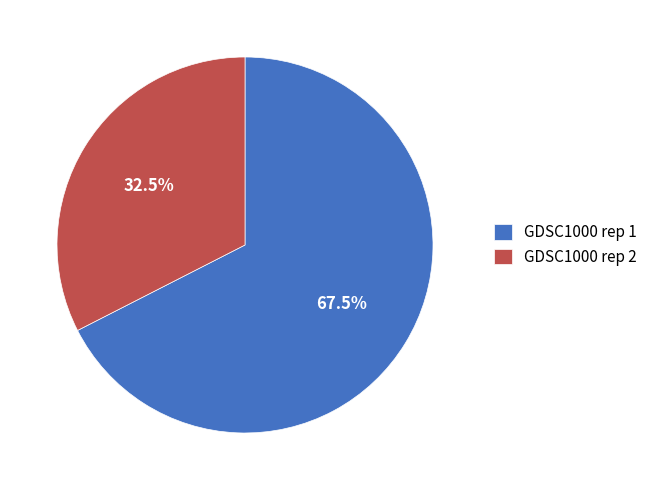

Which category has the smallest portion of the pie?

GDSC1000 rep 2